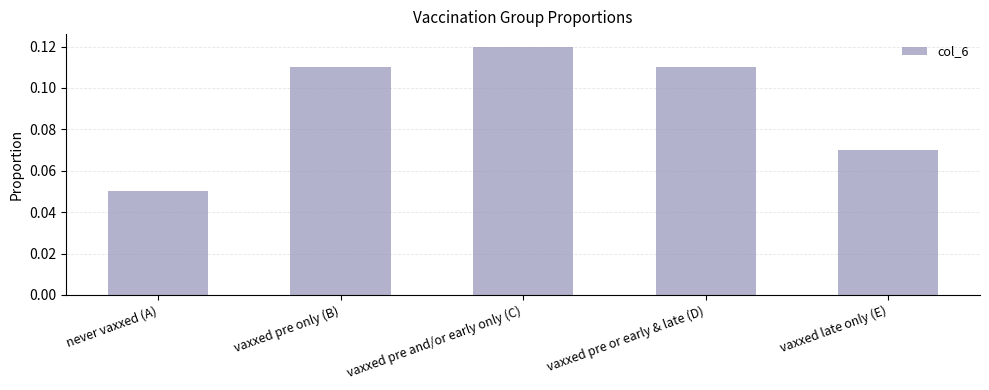

Which label corresponds to the smallest value in the chart?

never vaxxed (A)